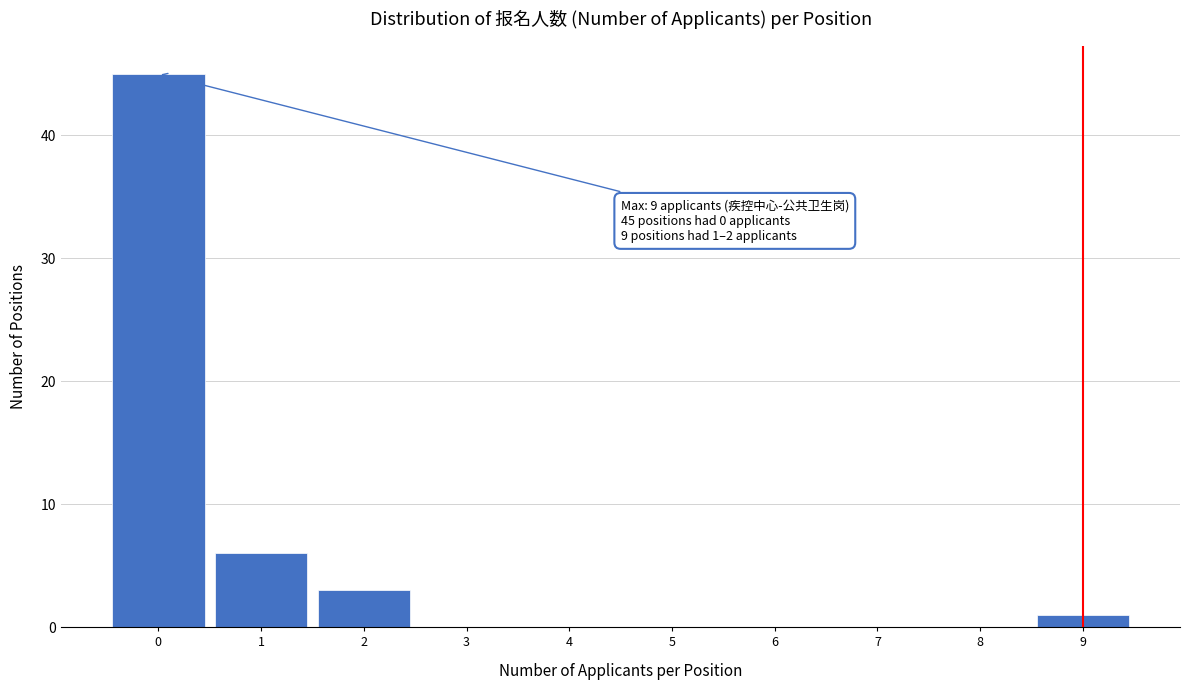

Which range on the x-axis has the tallest bar?

-0.5 to 0.5